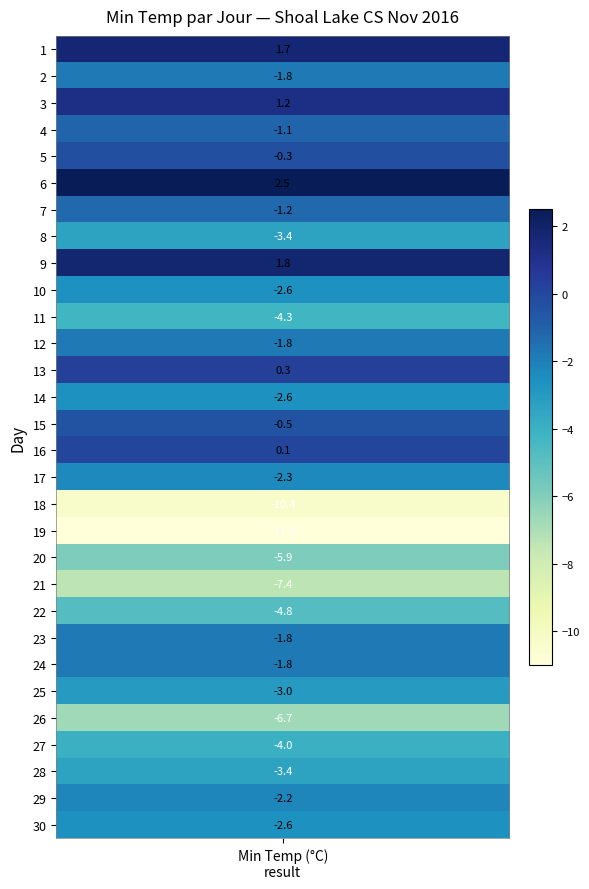

Reading left to right, list all the values displayed in this chart.

1.7	-1.8	1.2	-1.1	-0.3	2.5	-1.2	-3.4	1.8	-2.6	-4.3	-1.8	0.3	-2.6	-0.5	0.1	-2.3	-10.4	-11.0	-5.9	-7.4	-4.8	-1.8	-1.8	-3.0	-6.7	-4.0	-3.4	-2.2	-2.6